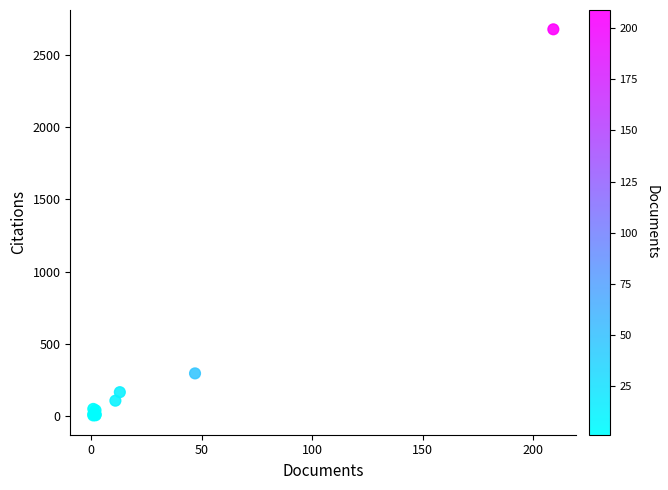

What Y value in the scatter plot is closest to 1340?

295